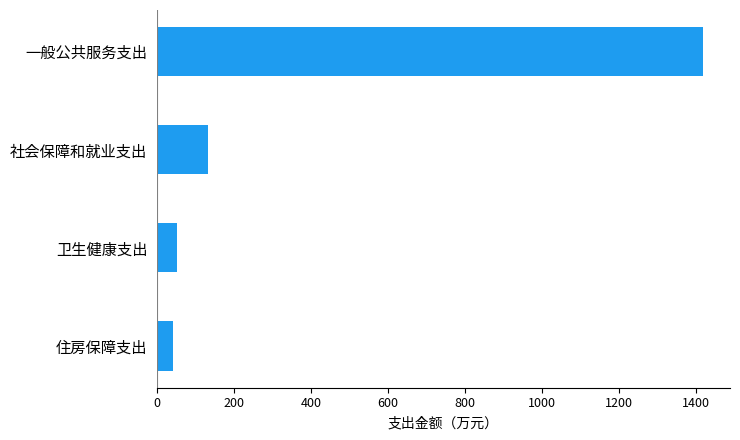

Are the bars horizontal?

Yes